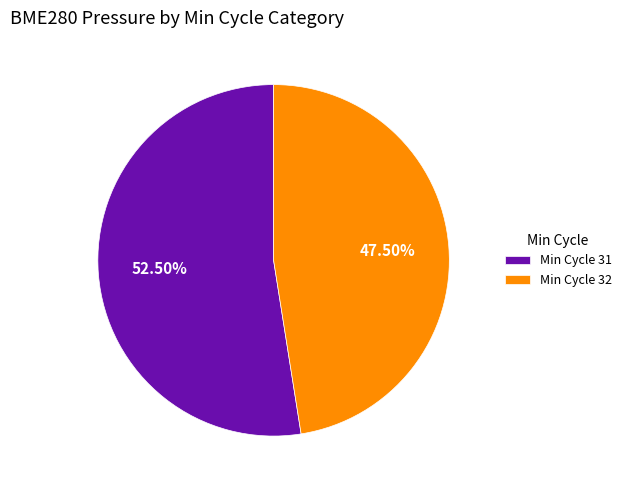

What is the ratio of the value at Min Cycle 31 to the value at Min Cycle 32?

1.1